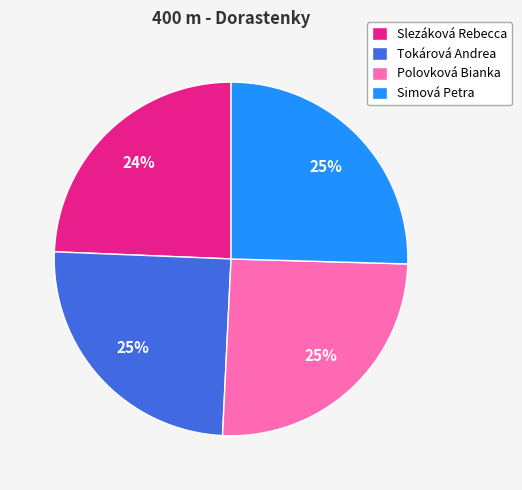

Which category has the smallest portion of the pie?

Slezáková Rebecca